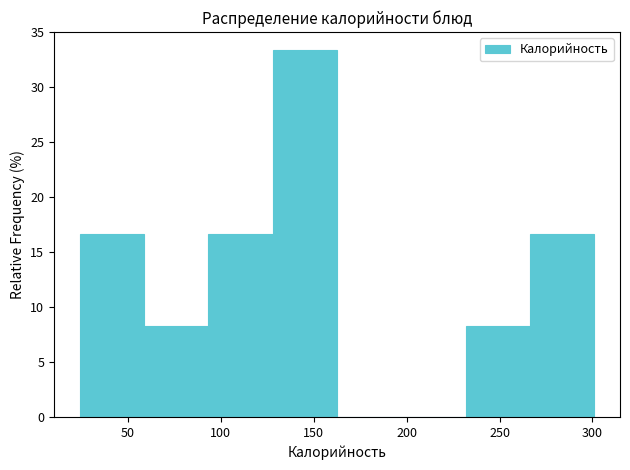

Over which range of the x-axis is the bar tallest?

130 to 165